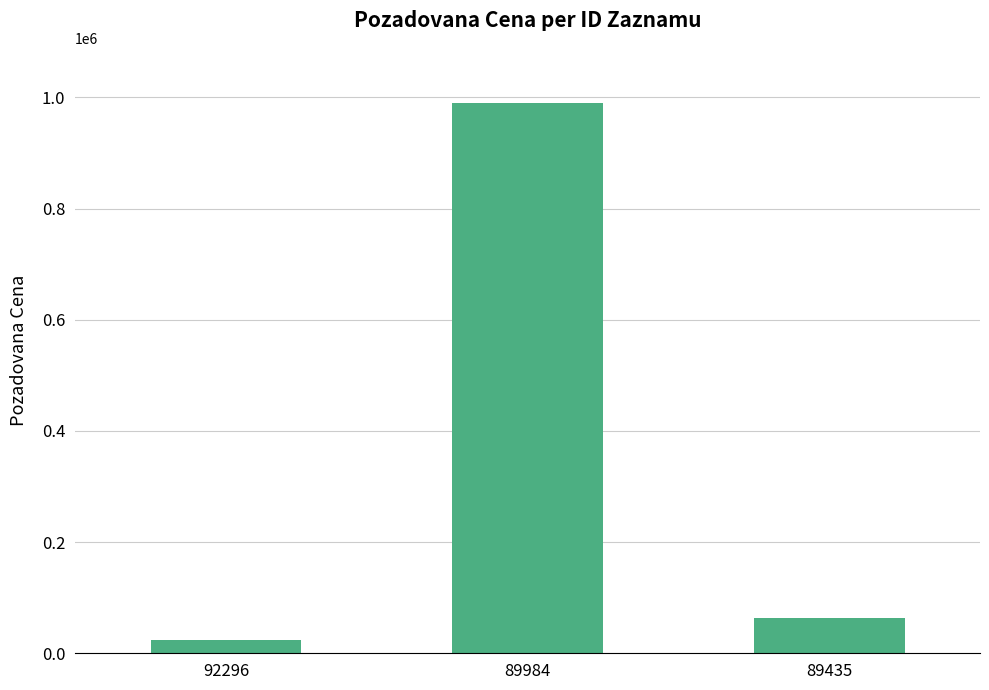

What is the change in value from 92296 to 89984?

+966150